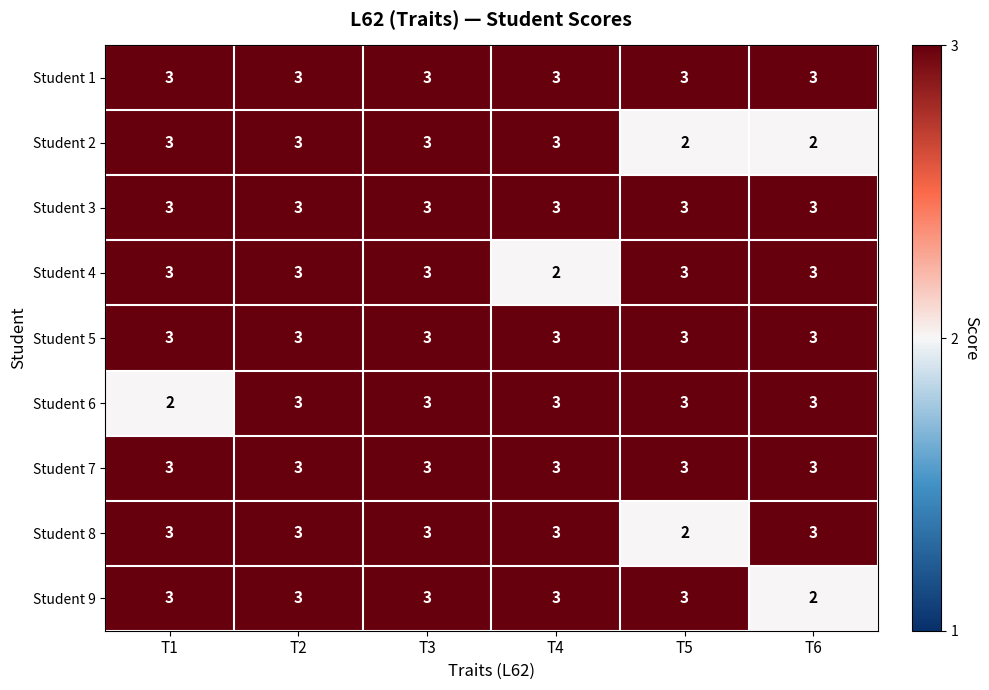

Which category has the lowest value in the Student 4 series?

T4